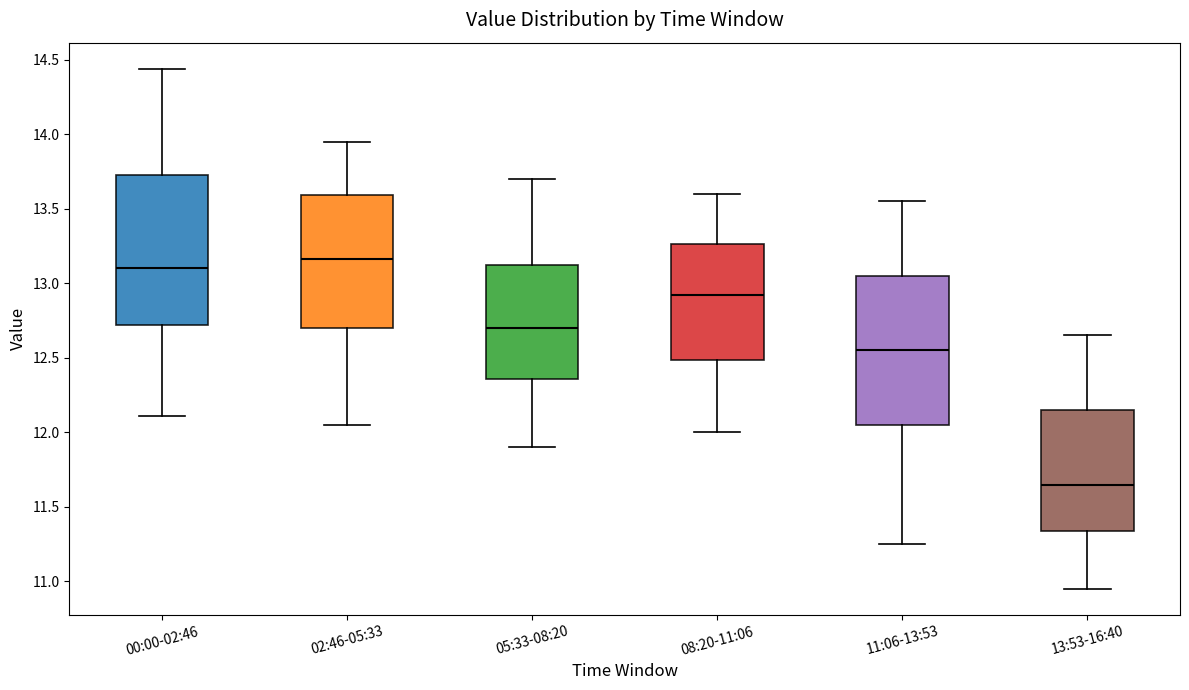

Where does the median line of the box for 02:46-05:33 sit on the y-axis? The values are not printed on the chart, so give them approximately, as read against the axis.

13.15